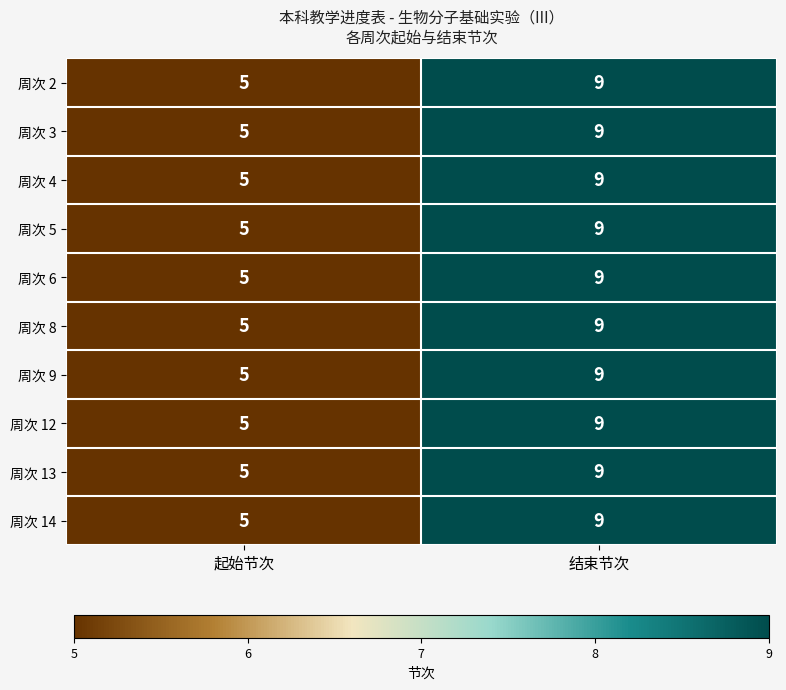

Rank the categories by 周次 13 value from lowest to highest.

起始节次, 结束节次